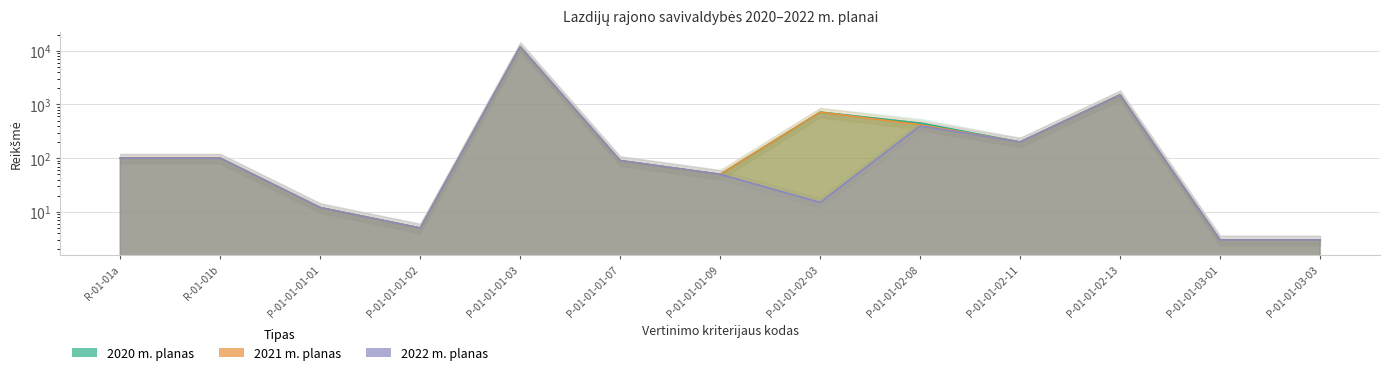

What is the average value of the 2020 m. planas series?

1166